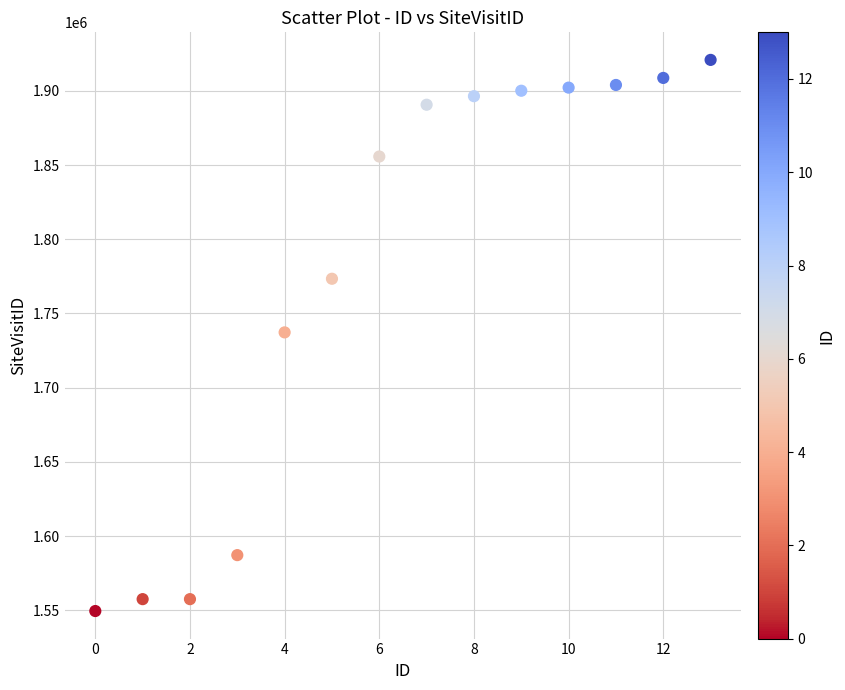

What is the range of Y values (max minus min)?

371481